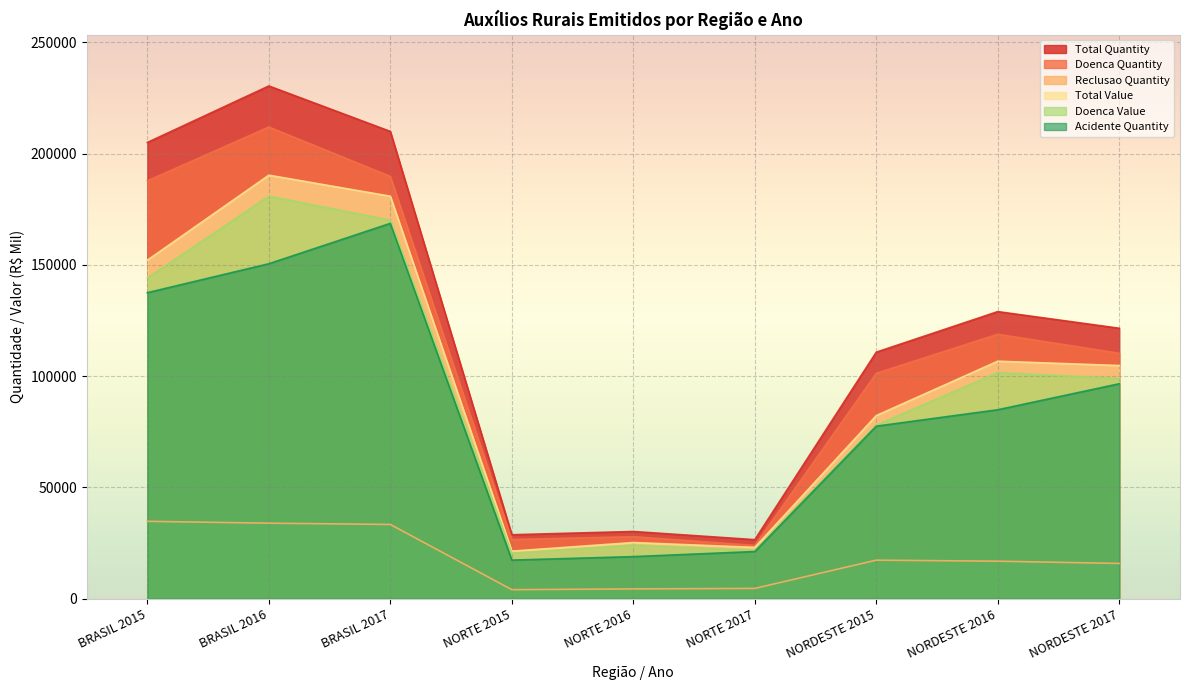

What are all the series names shown in the legend?

Total Quantity, Doenca Quantity, Reclusao Quantity, Total Value, Doenca Value, Acidente Quantity